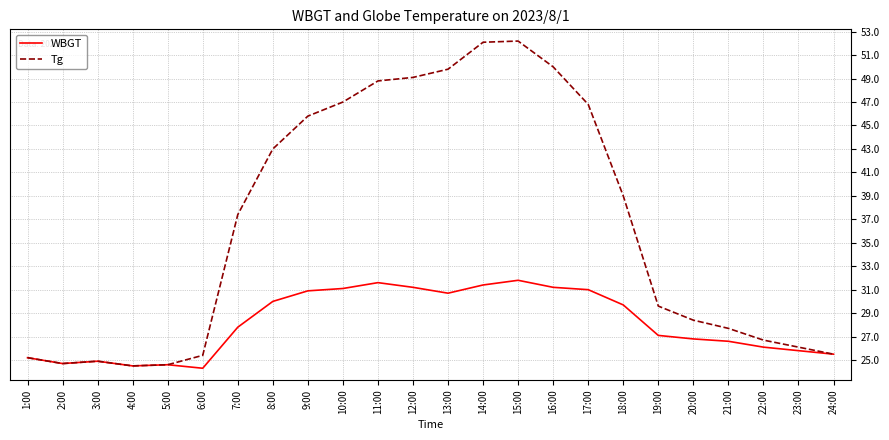

Which series has the largest range (max minus min)?

Tg